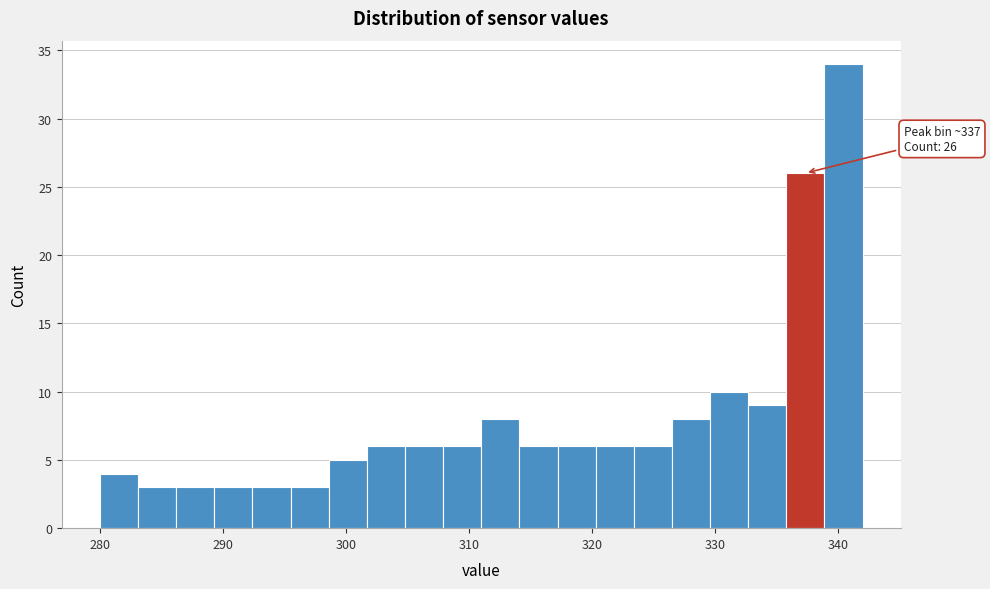

Read against the x-axis, roughly where is the centre of the tallest bar?

340